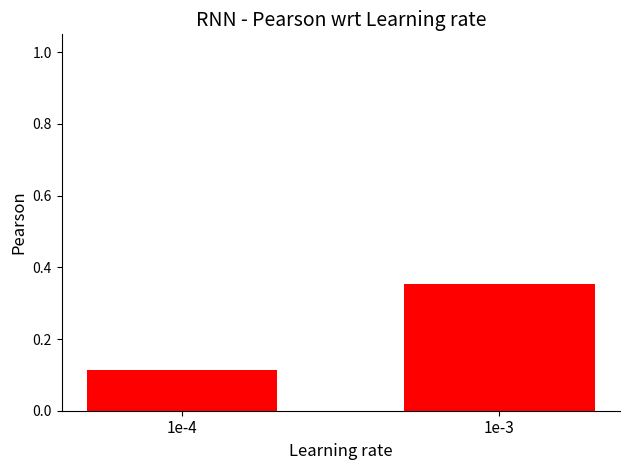

What is the value of the 30 Day bar at the 1st from the left?

0.1